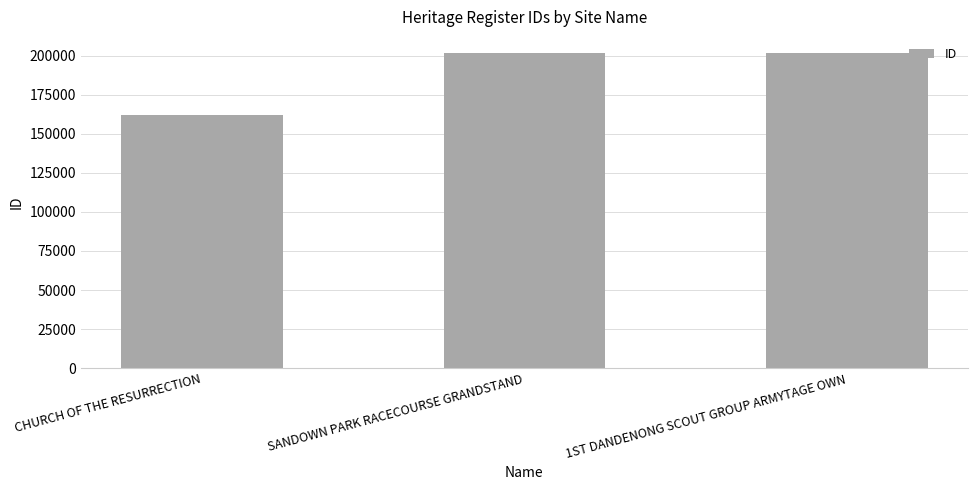

What is the approximate value at CHURCH OF THE RESURRECTION, to the nearest 100?

162400